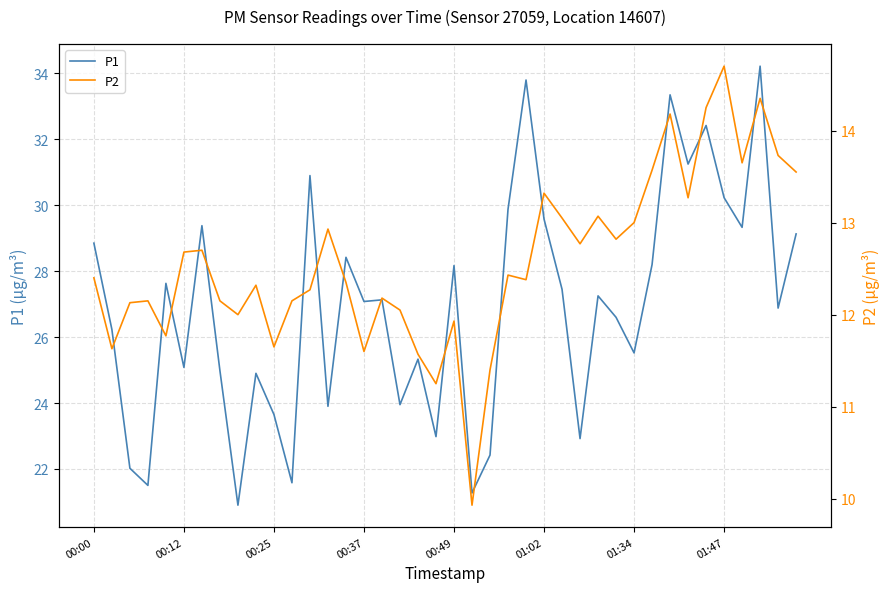

Rank the series at 21 from highest to lowest value.

P1, P2